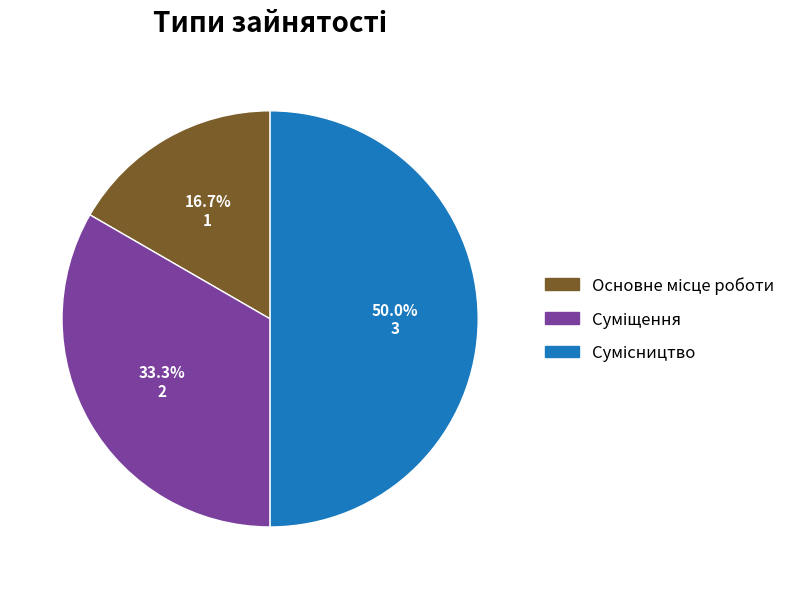

To the nearest percent, what is the difference between the largest and smallest slice percentages?

33%